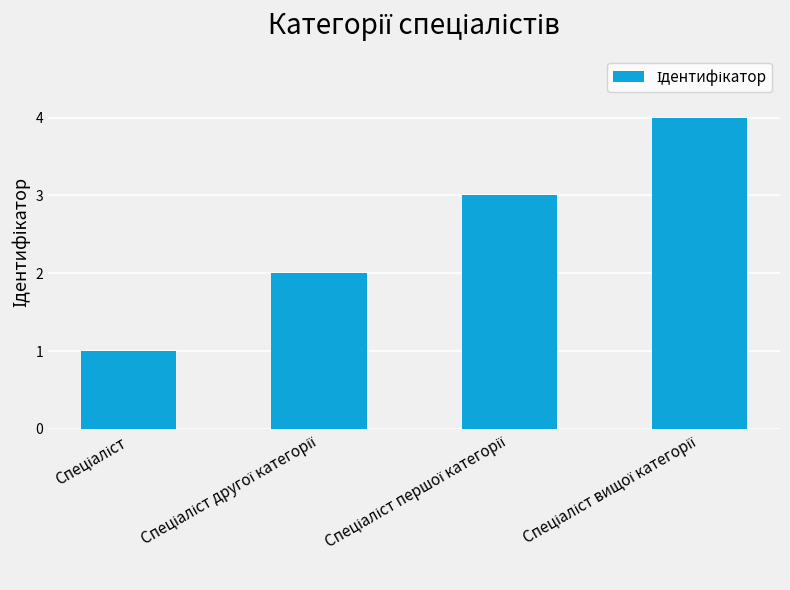

What is the sum of all values?

10